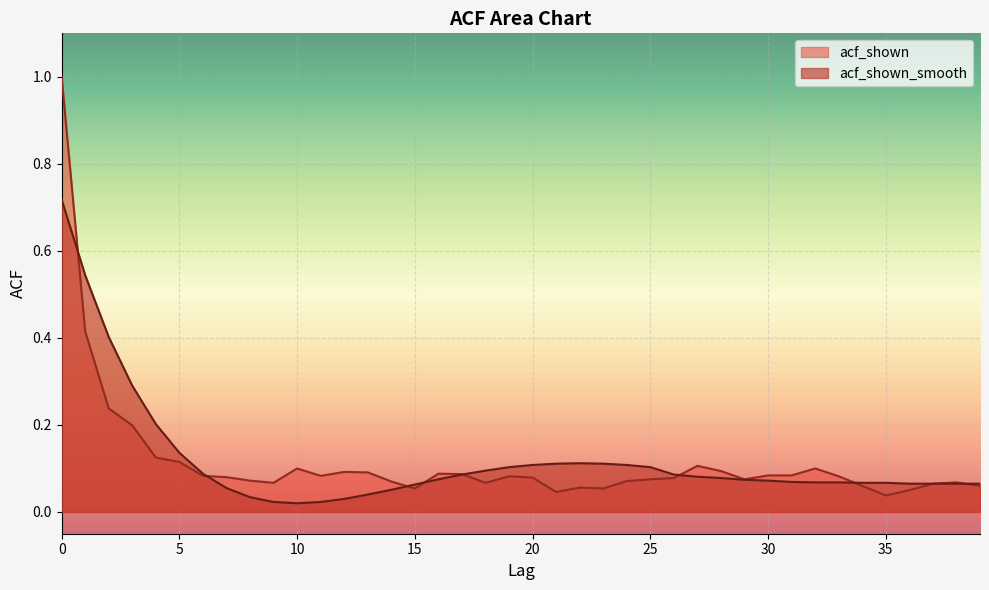

Reading left to right, list all the values displayed in this chart.

acf_shown: 0=1.0	1=0.4	2=0.2	3=0.2	4=0.1	5=0.1	6=0.1	7=0.1	8=0.1	9=0.1	10=0.1	11=0.1	12=0.1	13=0.1	14=0.1	15=0.1	16=0.1	17=0.1	18=0.1	19=0.1	20=0.1	21=0.0	22=0.1	23=0.1	24=0.1	25=0.1	26=0.1	27=0.1	28=0.1	29=0.1	30=0.1	31=0.1	32=0.1	33=0.1	34=0.1	35=0.0	36=0.1	37=0.1	38=0.1	39=0.1
acf_shown_smooth: 0=0.7	1=0.5	2=0.4	3=0.3	4=0.2	5=0.1	6=0.1	7=0.1	8=0.0	9=0.0	10=0.0	11=0.0	12=0.0	13=0.0	14=0.1	15=0.1	16=0.1	17=0.1	18=0.1	19=0.1	20=0.1	21=0.1	22=0.1	23=0.1	24=0.1	25=0.1	26=0.1	27=0.1	28=0.1	29=0.1	30=0.1	31=0.1	32=0.1	33=0.1	34=0.1	35=0.1	36=0.1	37=0.1	38=0.1	39=0.1